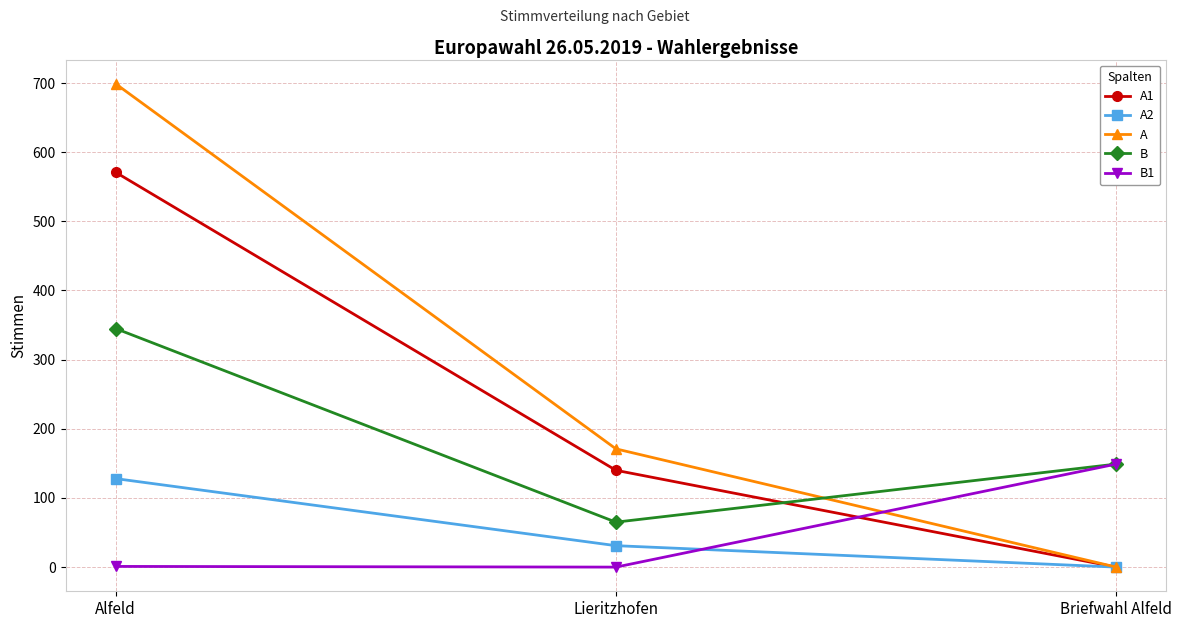

What is the sum of the A1 values at Lieritzhofen and Alfeld?

711